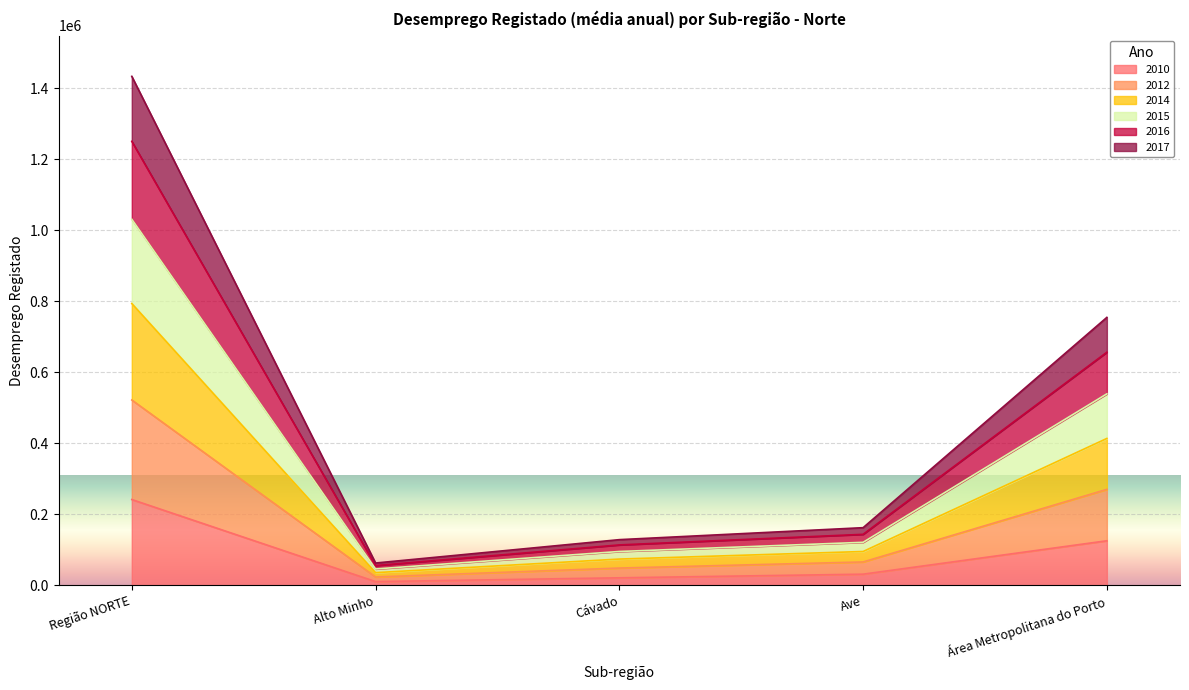

Which has a higher value, Cávado or Área Metropolitana do Porto?

Área Metropolitana do Porto